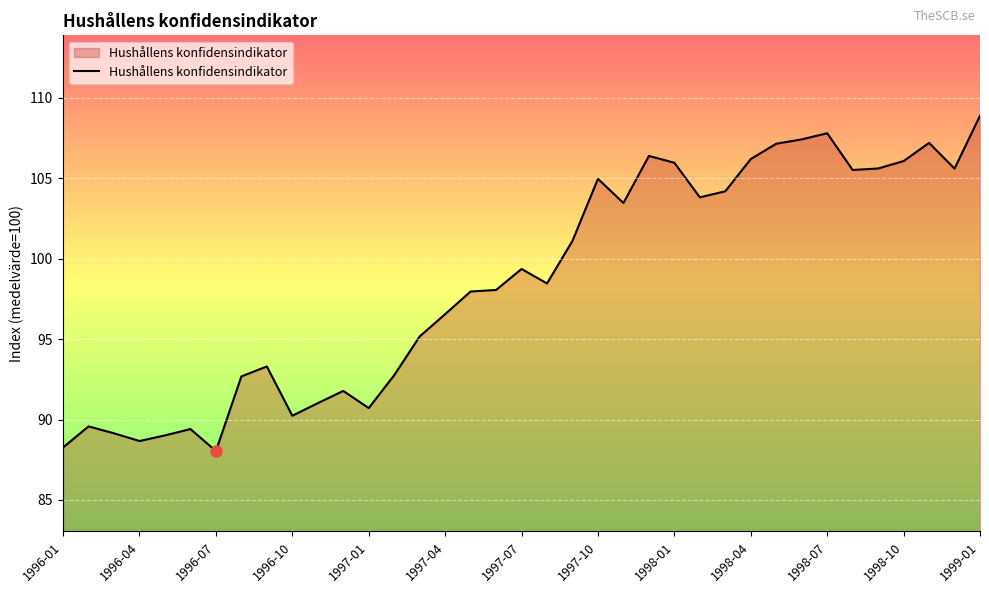

What is the difference between the maximum and minimum values?

20.8